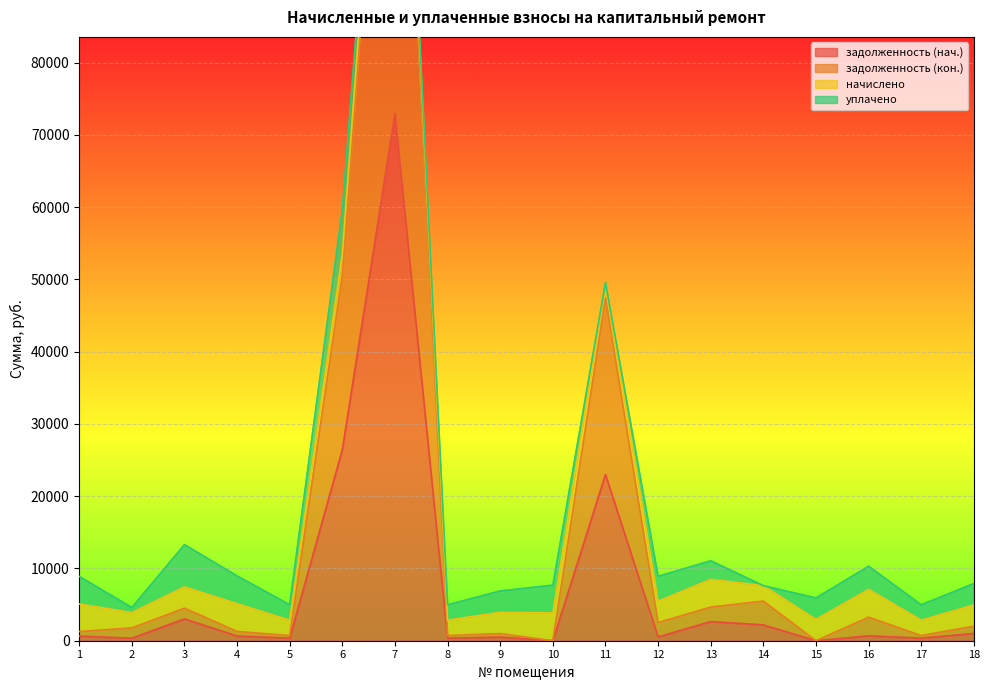

Which category has the lowest value in the задолженность (кон.) series?

10